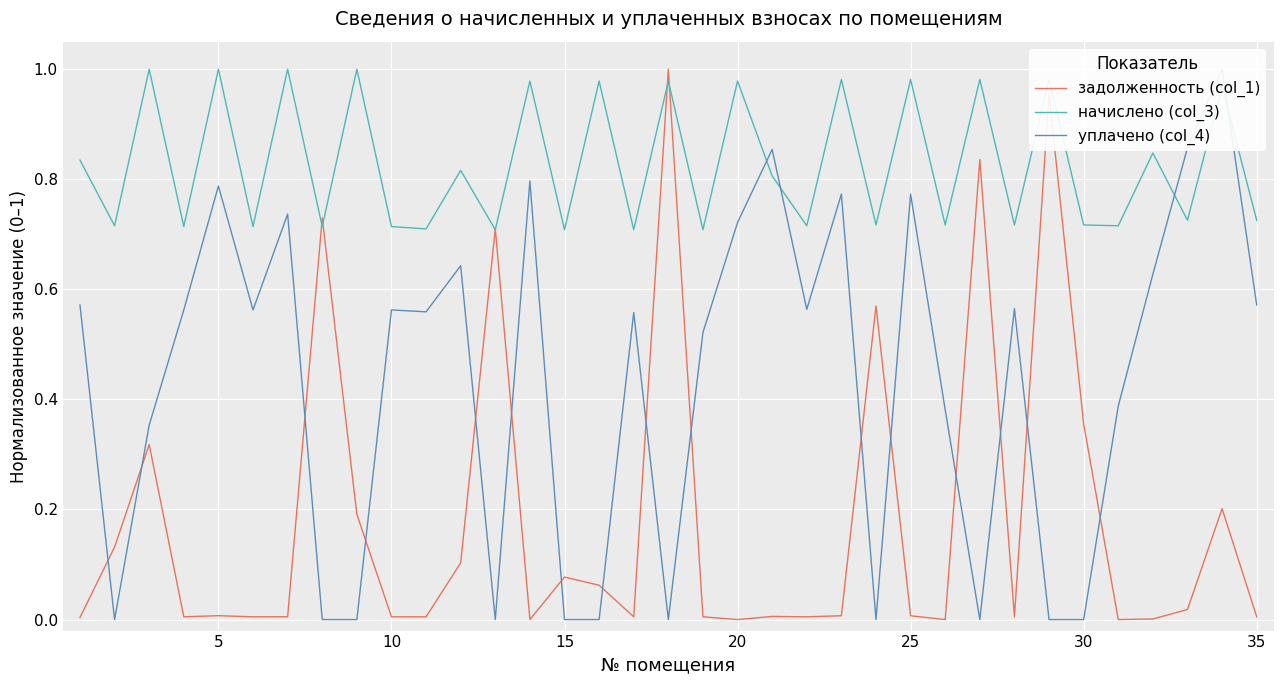

Is this an area chart (filled region under the line)?

No